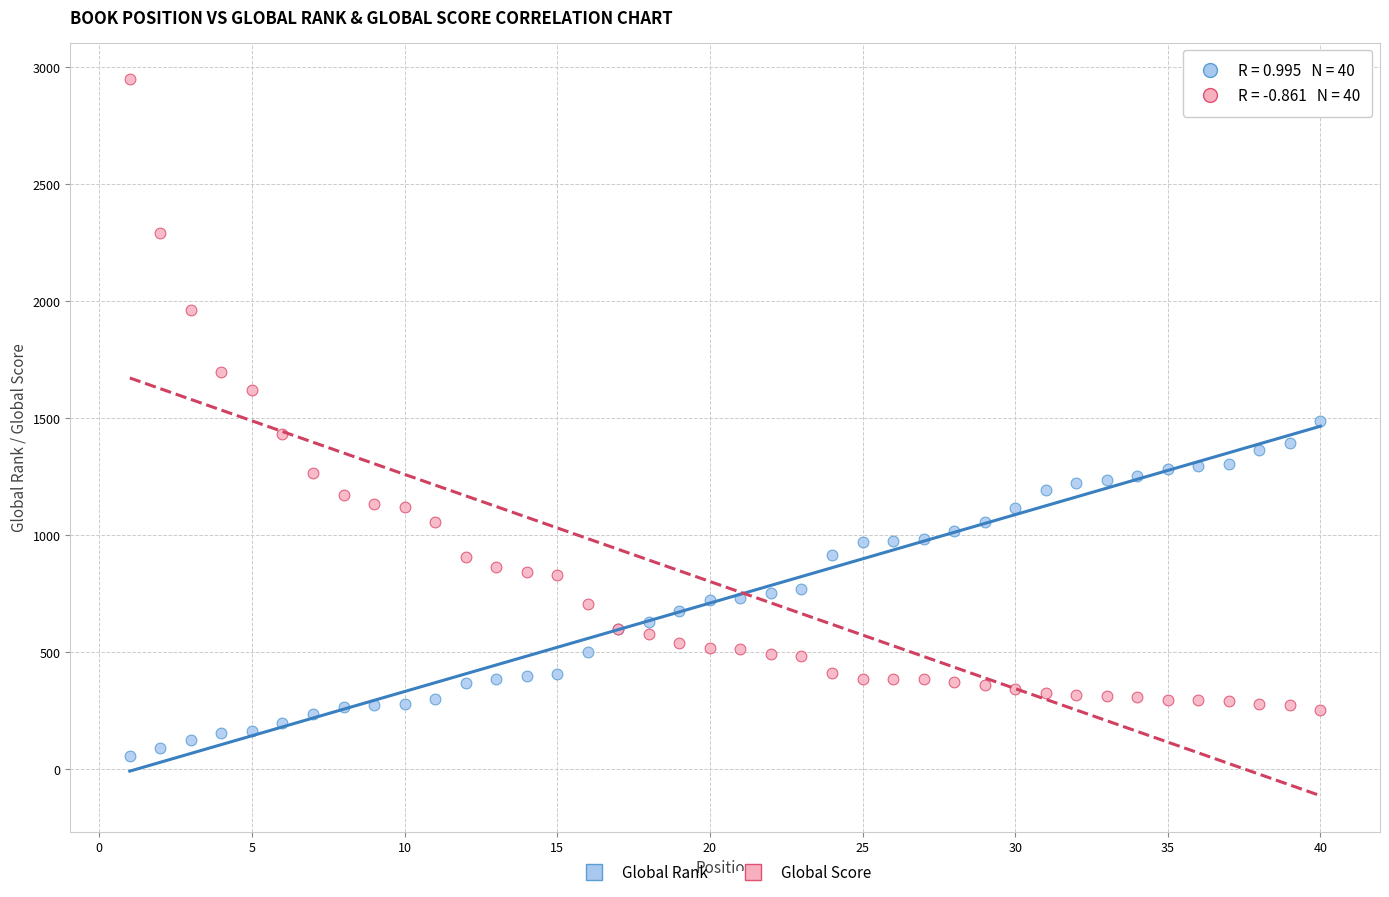

Which series reaches the minimum Y coordinate?

Global Rank